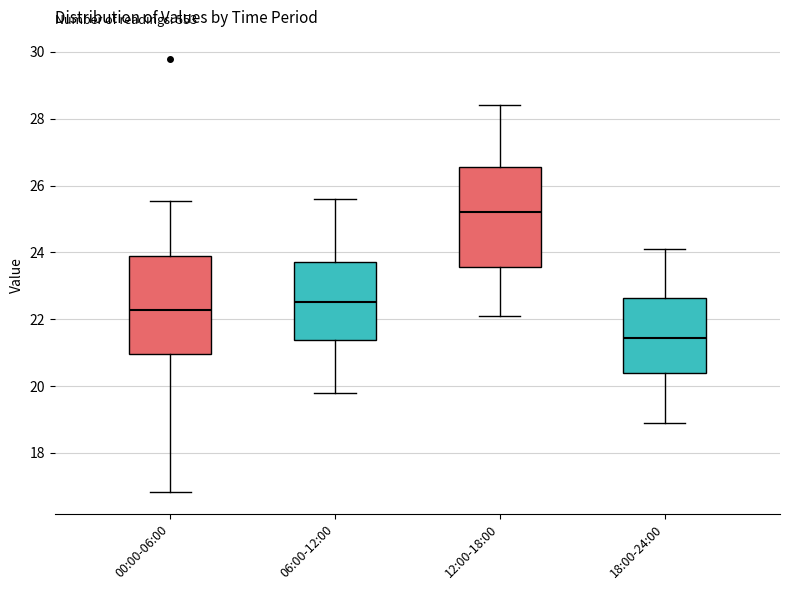

Which box's median line is the lowest?

18:00-24:00